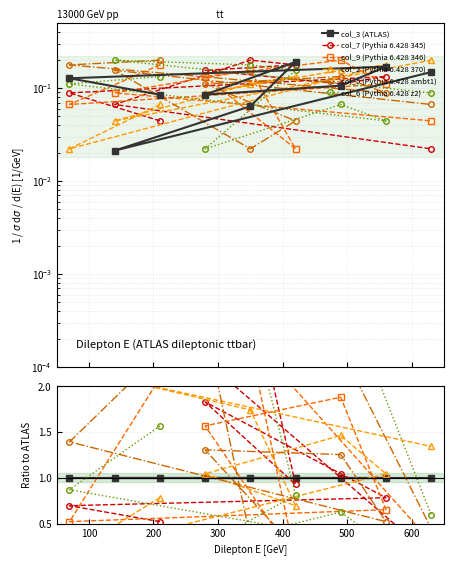

Is the value of col_2 (Pythia 6.428 370) at 8 greater than the value of col_3 (ATLAS) at 0?

No